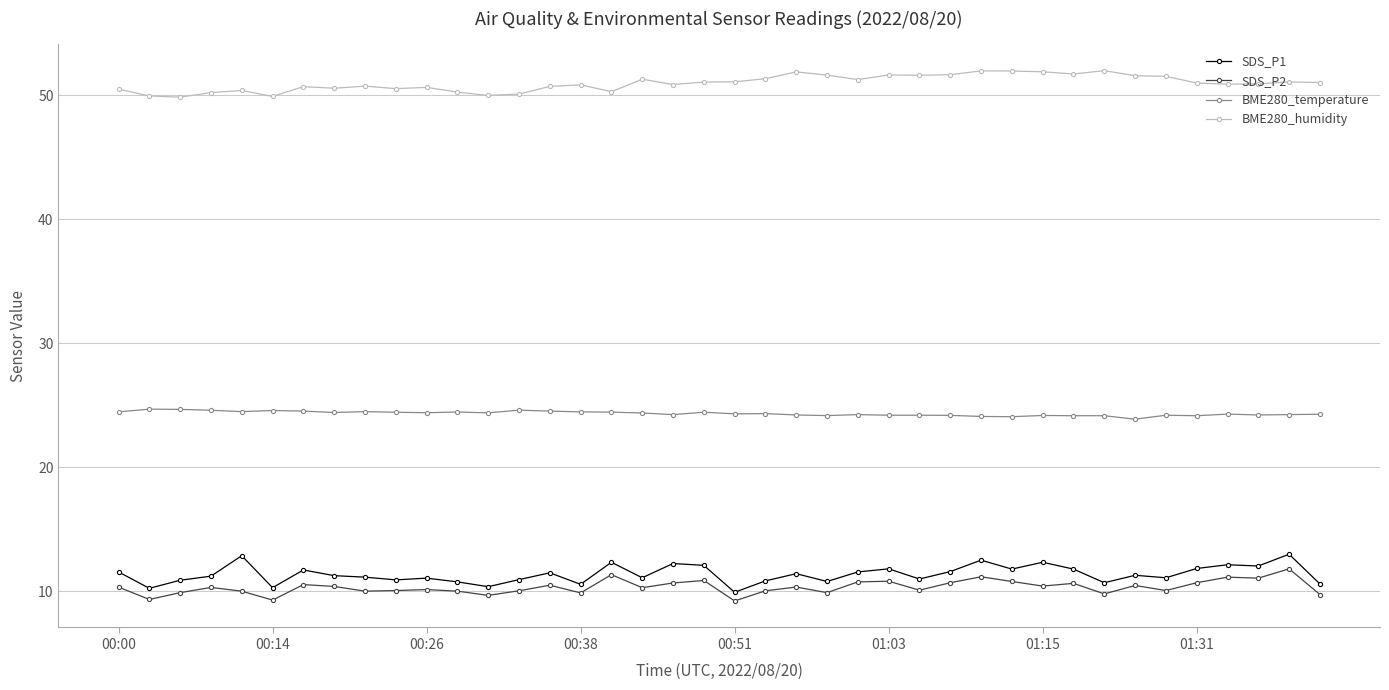

True or false: SDS_P1 and BME280_humidity cross at least once.

False